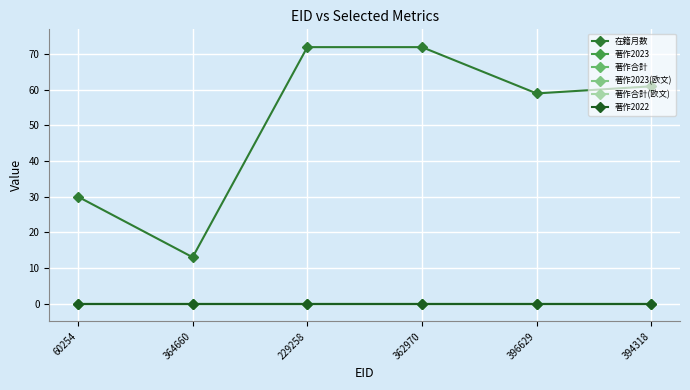

Reading left to right, list all the values displayed in this chart.

在籍月数: 30	13	72	72	59	61
著作2023: 0	0	0	0	0	0
著作合計: 0	0	0	0	0	0
著作2023(欧文): 0	0	0	0	0	0
著作合計(欧文): 0	0	0	0	0	0
著作2022: 0	0	0	0	0	0